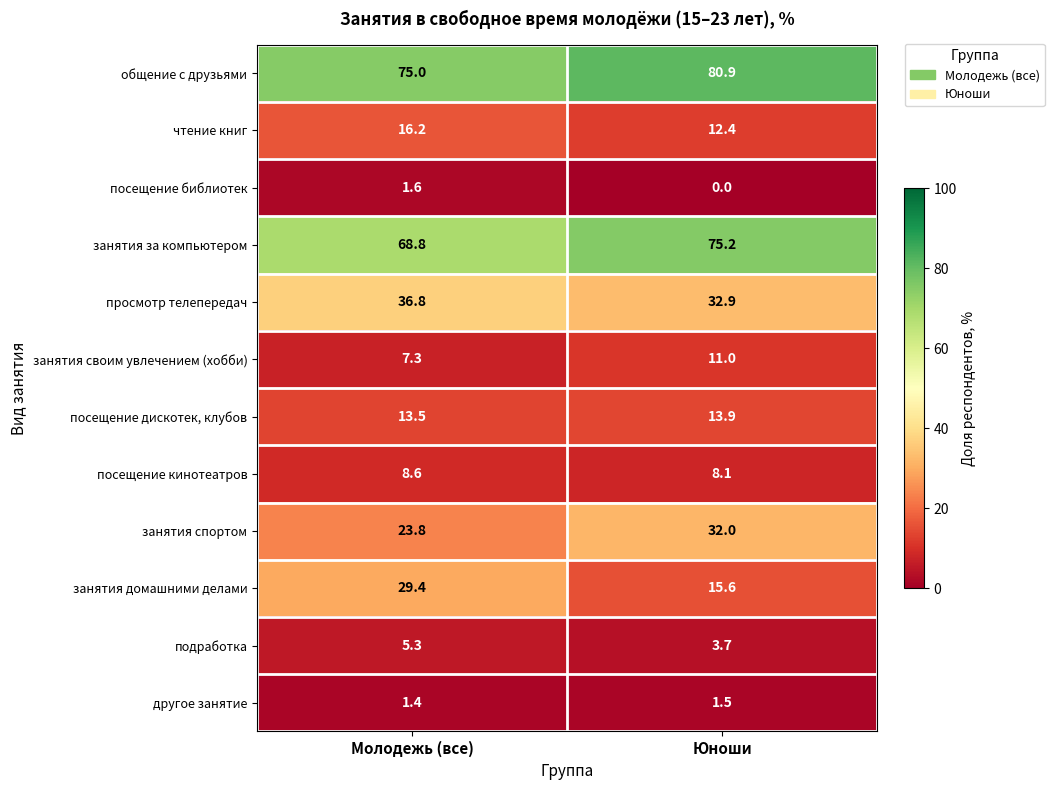

Rank the series by their maximum value, from lowest to highest.

другое занятие, посещение библиотек, подработка, посещение кинотеатров, занятия своим увлечением (хобби), посещение дискотек, клубов, чтение книг, занятия домашними делами, занятия спортом, просмотр телепередач, занятия за компьютером, общение с друзьями